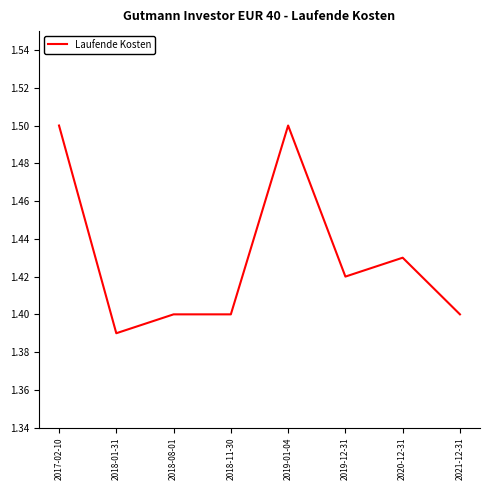

The chart shows a value of 1.4 at 2020-12-31. True or false?

True